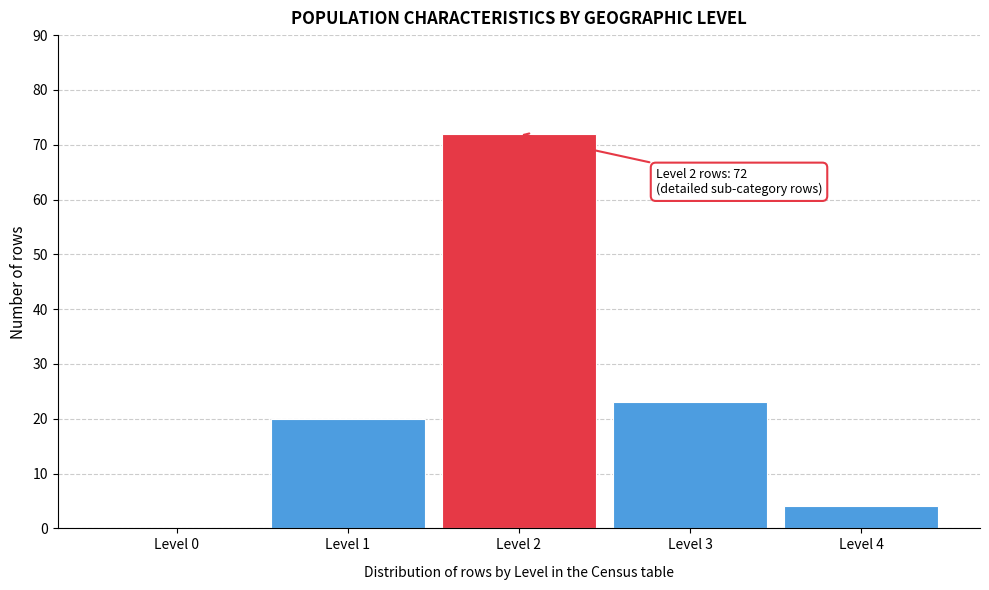

Reading left to right, what are all the values shown in this chart?

Level 0=0	Level 1=20	Level 2=72	Level 3=23	Level 4=4